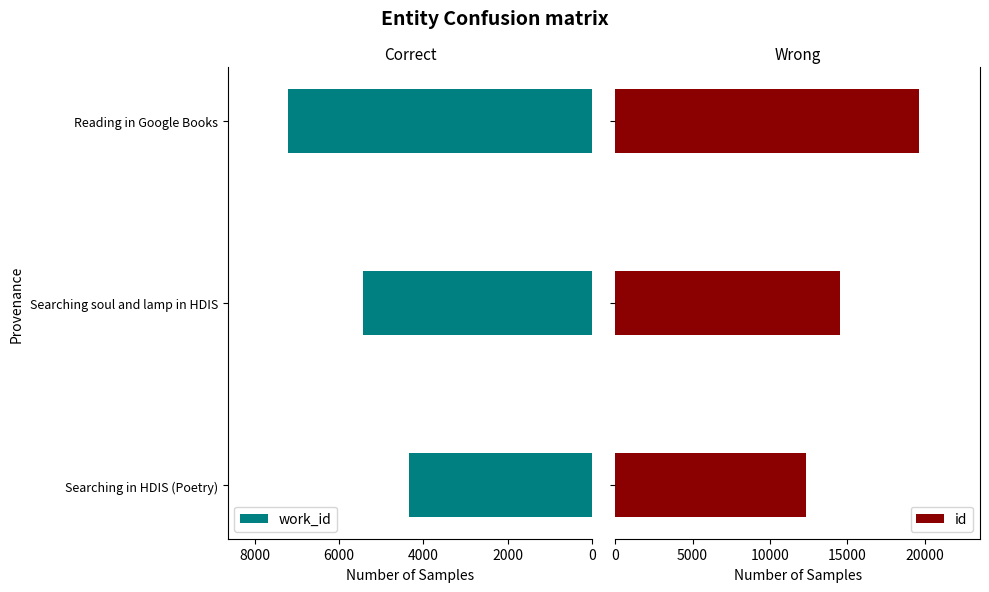

What is the value of the id bar at the 2nd from the left?

14544